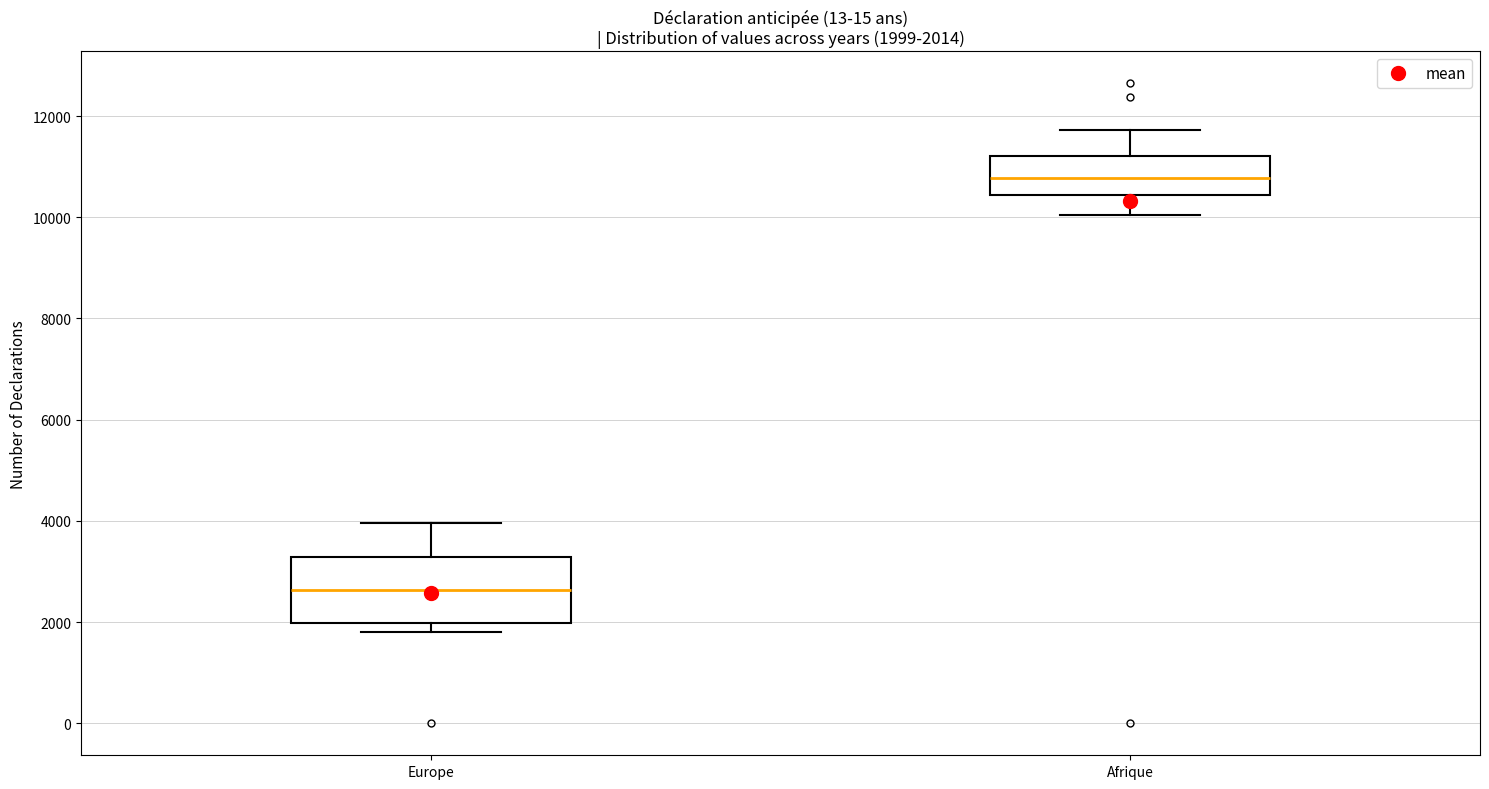

Which box is the tallest, from its lower edge to its upper edge?

Europe